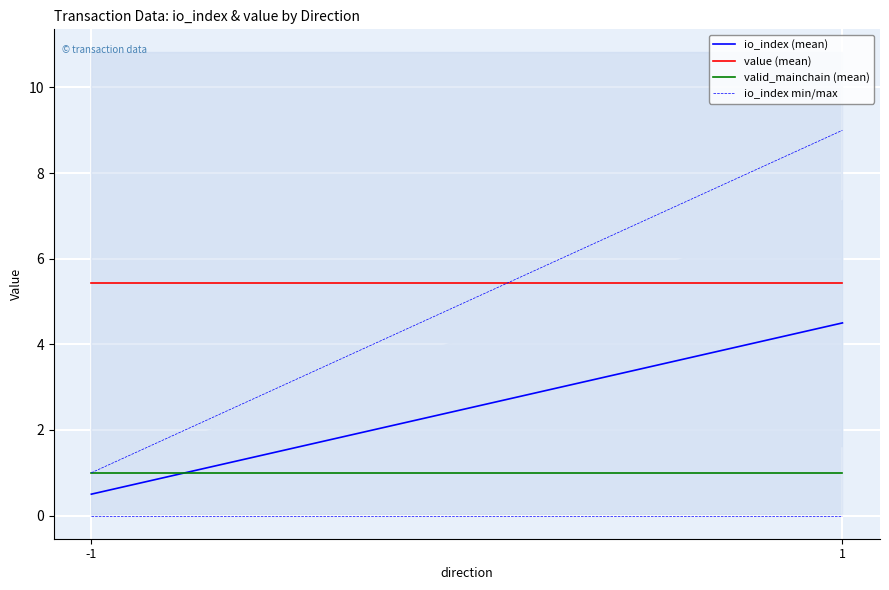

List the series in order of their overall mean, lowest first.

io_index min/max, valid_mainchain (mean), io_index (mean), value (mean)